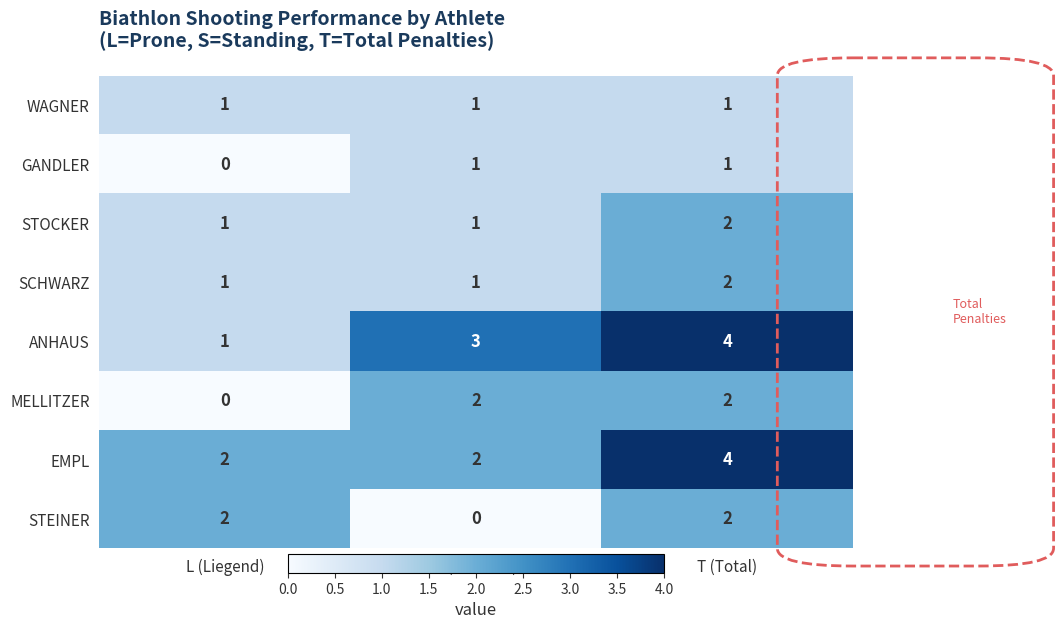

Count the MELLITZER values in the range 0 to 2.

3